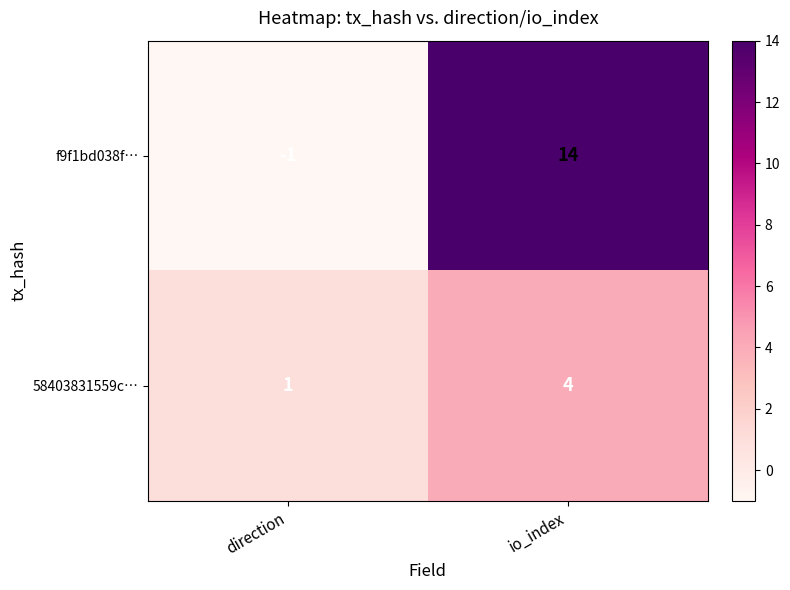

Which category has the lowest value in the 58403831559c… series?

direction